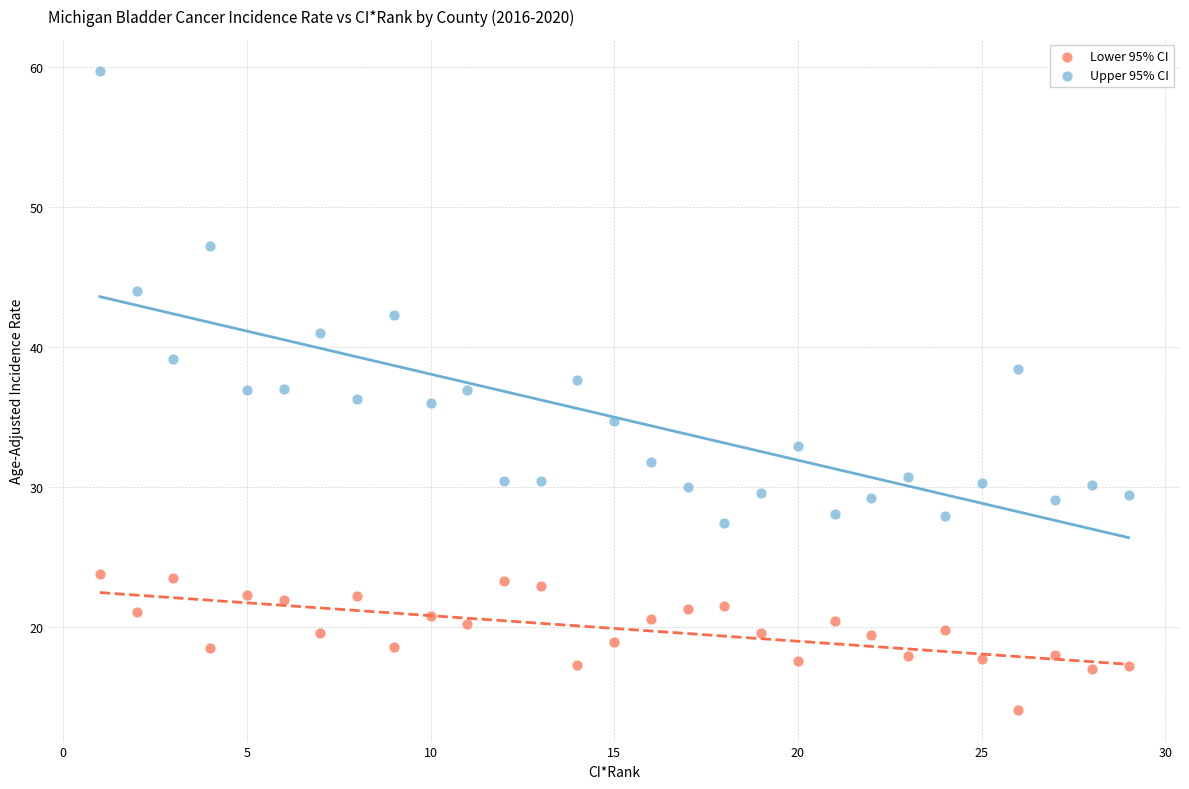

What are all the series names shown in the legend?

Lower 95% CI, Upper 95% CI